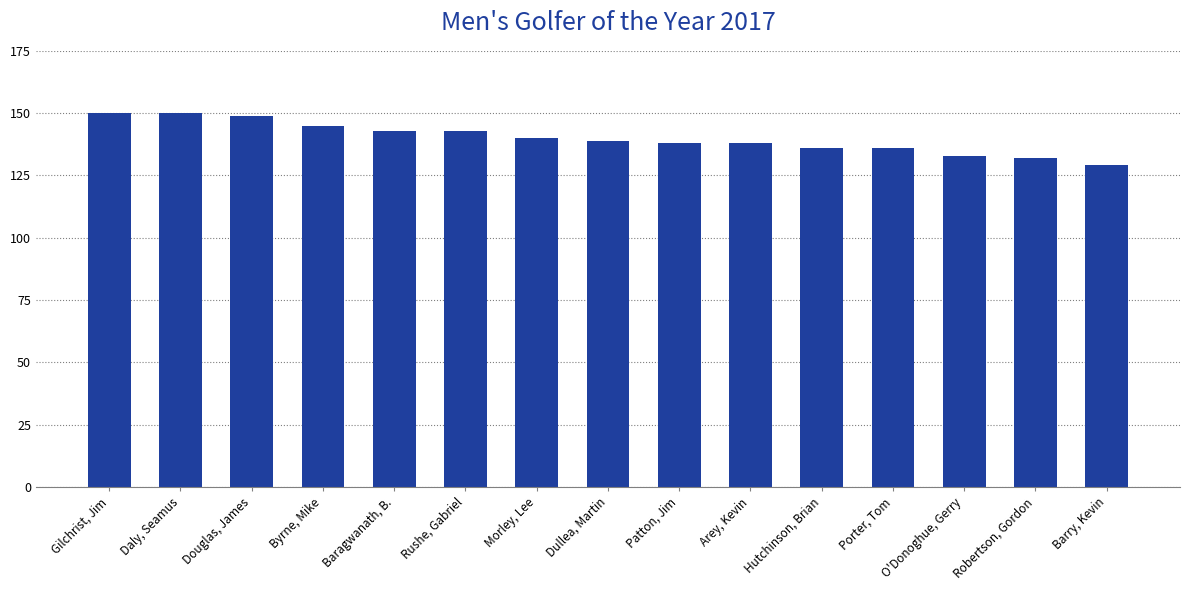

The chart shows a value of 129 at Barry, Kevin. True or false?

True